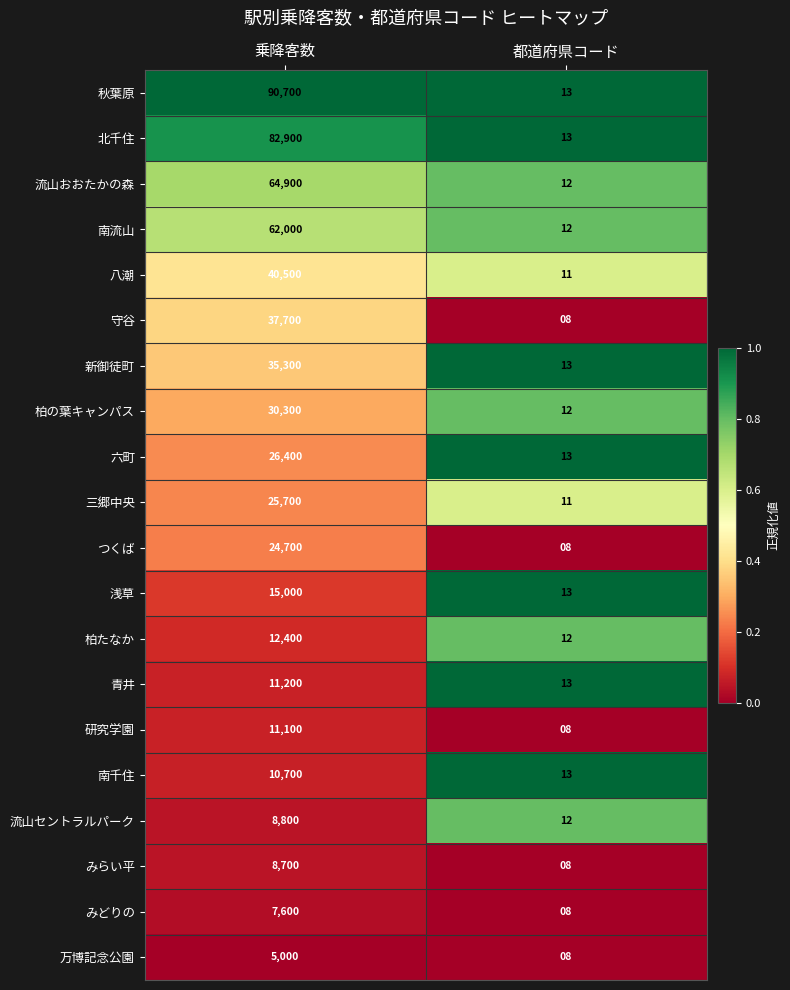

How many data points does each series have?

2